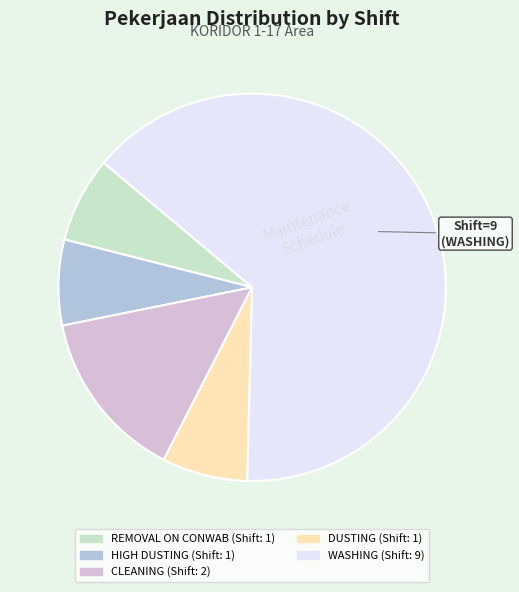

Which category has the biggest portion of the pie?

WASHING